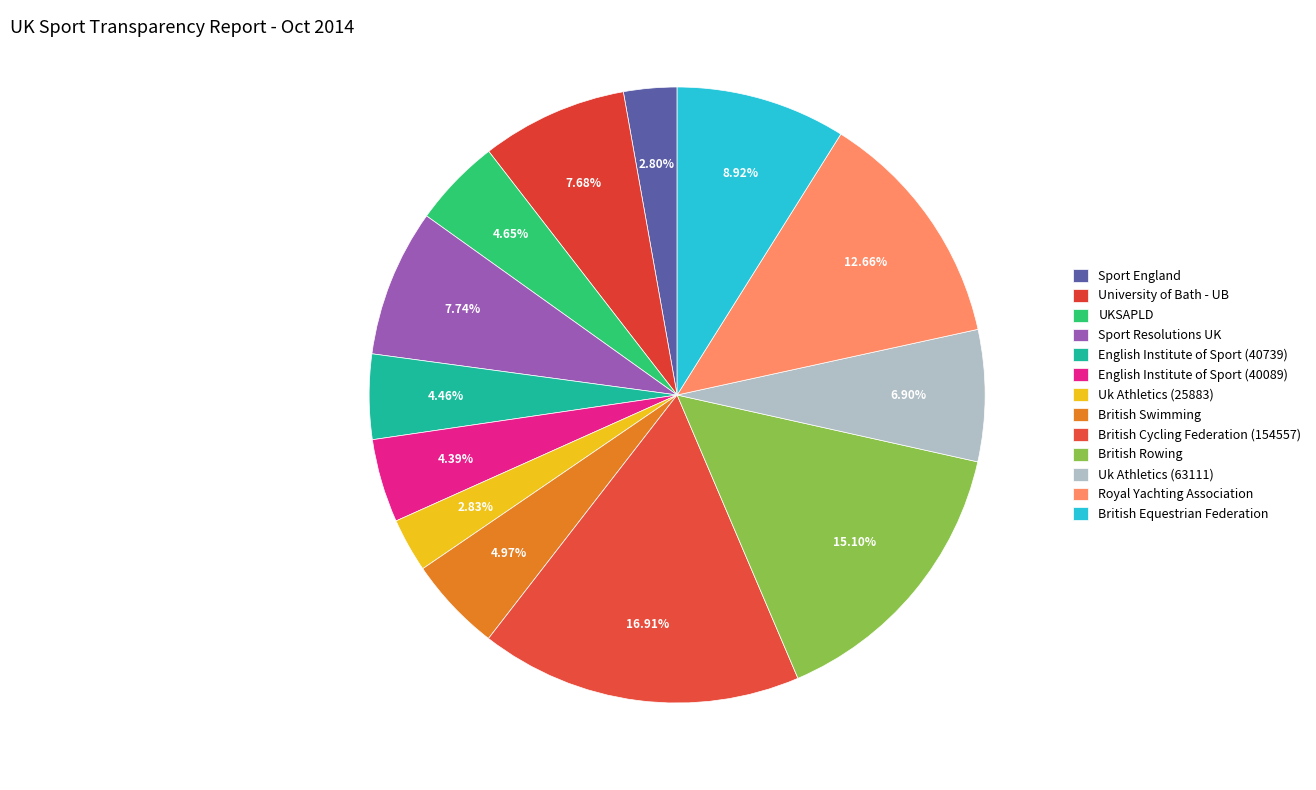

How many slices are in this pie chart?

13